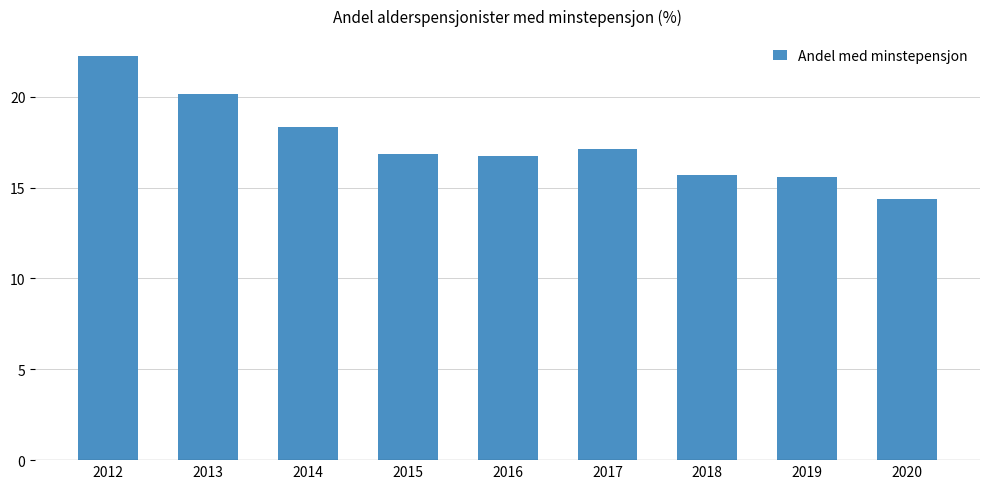

Is it true that the value at 2019 is 8.2?

False